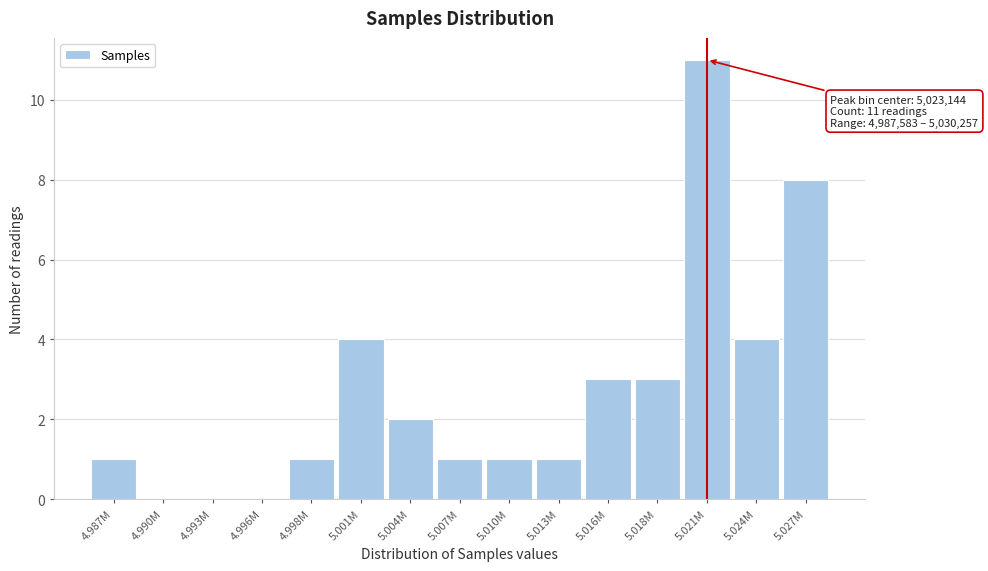

Reading right to left, transcribe all the data shown in this chart.

5.027M=8	5.024M=4	5.021M=11	5.018M=3	5.016M=3	5.013M=1	5.010M=1	5.007M=1	5.004M=2	5.001M=4	4.998M=1	4.996M=0	4.993M=0	4.990M=0	4.987M=1